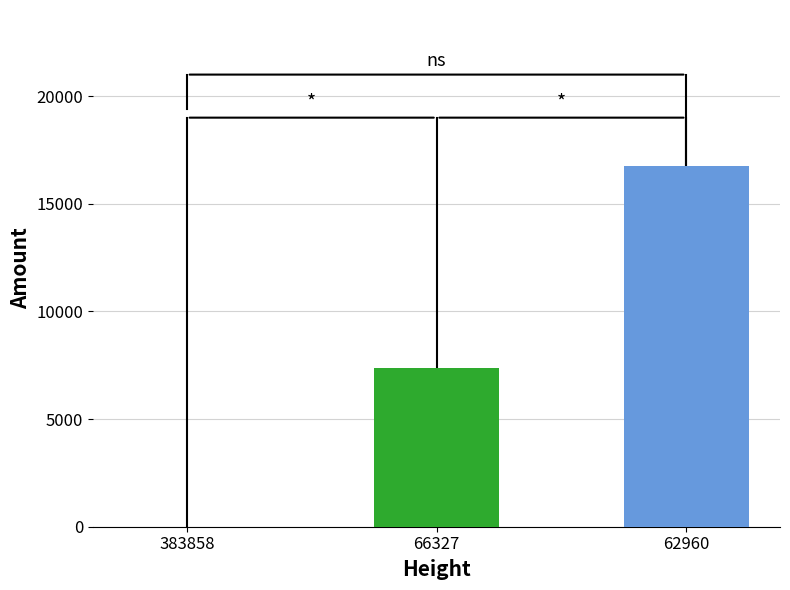

Is it true that the value at 66327 is 11422?

False